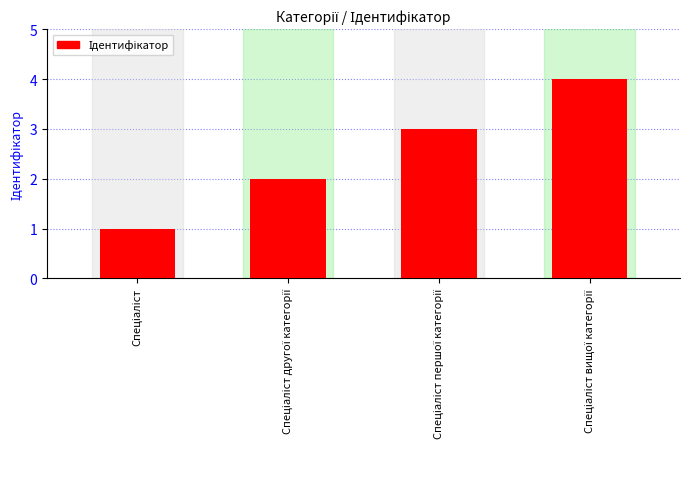

What is the difference between the maximum and minimum values?

3